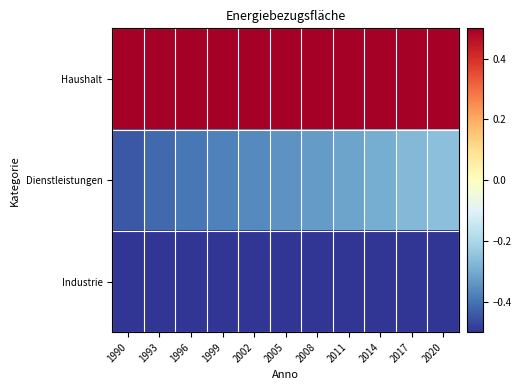

Rank the series at 2011 from lowest to highest value.

Industrie, Dienstleistungen, Haushalt